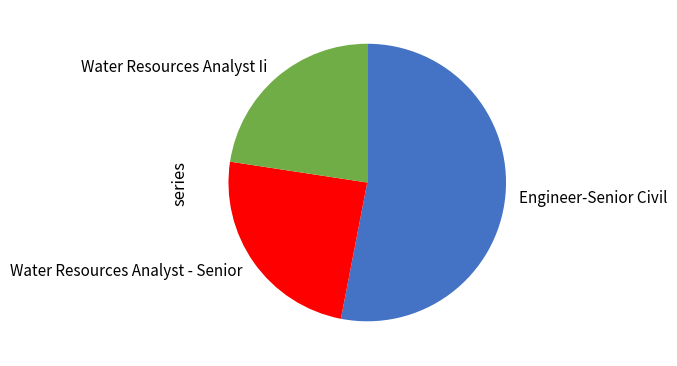

Count the number of slices in the pie.

3